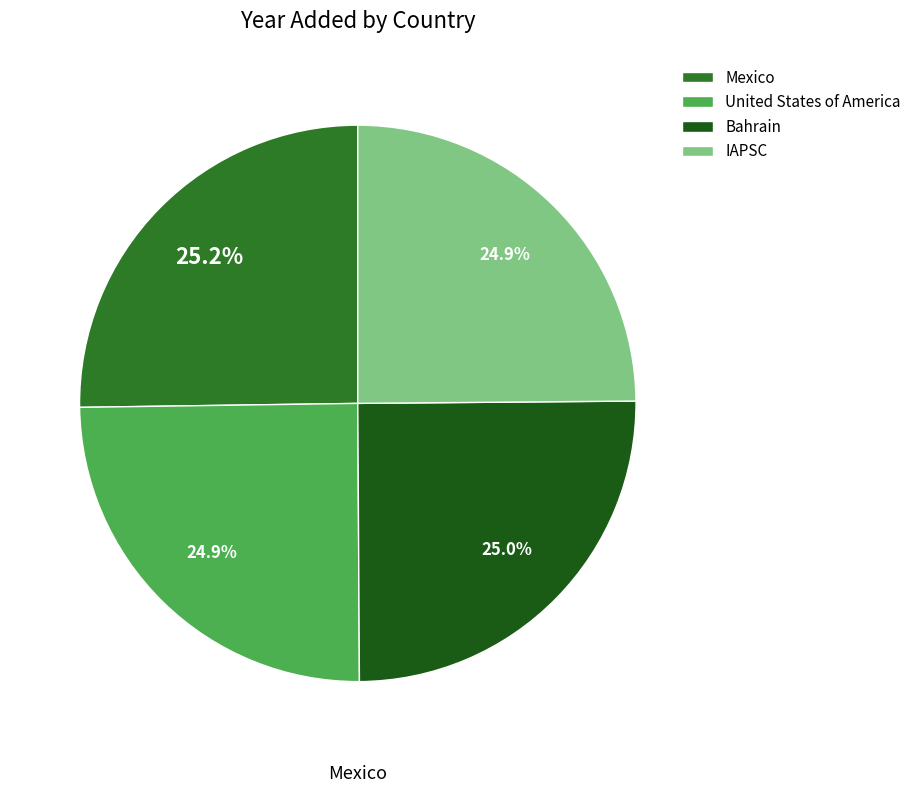

Does Mexico represent more than half of the total?

No